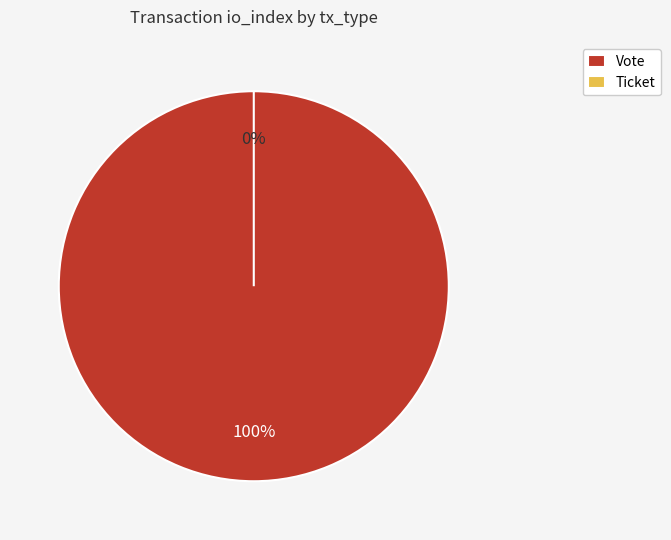

How many slices are in this pie chart?

2